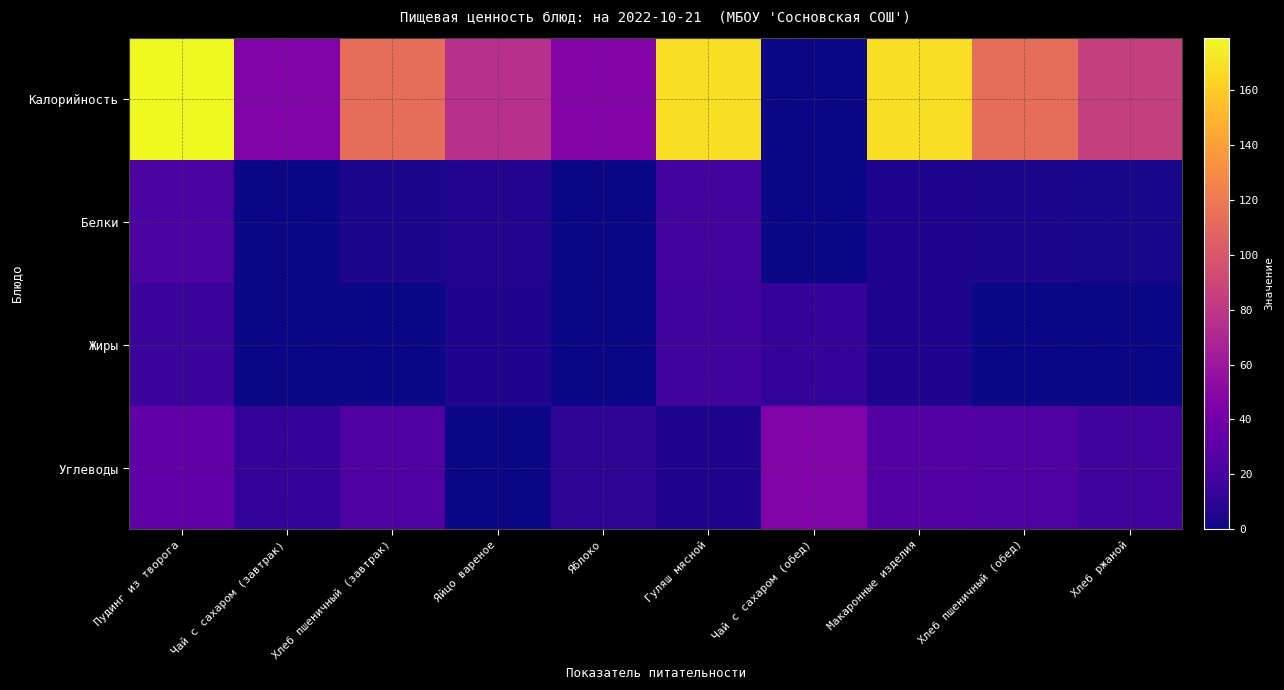

Reading left to right, transcribe all the data shown in this chart.

Калорийность: Пудинг из творога=179.2	Чай с сахаром (завтрак)=46.0	Хлеб пшеничный (завтрак)=113.2	Яйцо вареное=75.4	Яблоко=47.0	Гуляш мясной=168.2	Чай с сахаром (обед)=0.4	Макаронные изделия=168.2	Хлеб пшеничный (обед)=113.2	Хлеб ржаной=85.0
Белки: Пудинг из творога=22.2	Чай с сахаром (завтрак)=0.4	Хлеб пшеничный (завтрак)=3.8	Яйцо вареное=6.1	Яблоко=0.4	Гуляш мясной=19.7	Чай с сахаром (обед)=0.0	Макаронные изделия=5.5	Хлеб пшеничный (обед)=3.8	Хлеб ржаной=2.8
Жиры: Пудинг из творога=15.4	Чай с сахаром (завтрак)=0.0	Хлеб пшеничный (завтрак)=0.5	Яйцо вареное=5.5	Яблоко=0.4	Гуляш мясной=17.9	Чай с сахаром (обед)=12.7	Макаронные изделия=4.5	Хлеб пшеничный (обед)=0.5	Хлеб ржаной=0.5
Углеводы: Пудинг из творога=32.2	Чай с сахаром (завтрак)=12.7	Хлеб пшеничный (завтрак)=24.9	Яйцо вареное=0.3	Яблоко=9.8	Гуляш мясной=4.8	Чай с сахаром (обед)=46.0	Макаронные изделия=26.4	Хлеб пшеничный (обед)=24.9	Хлеб ржаной=17.0